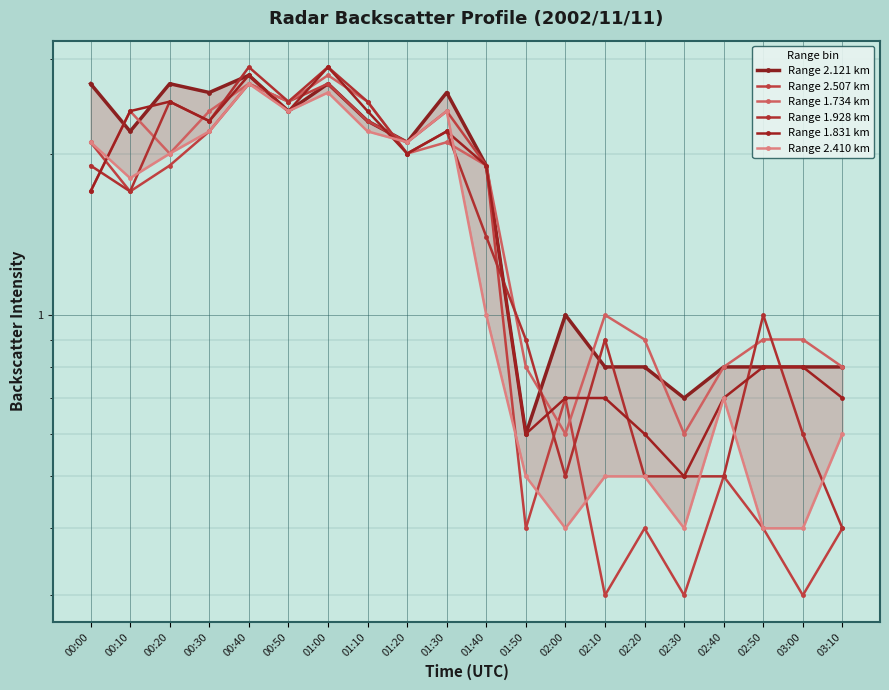

How many interior local valleys does the Range 2.410 km series have?

5